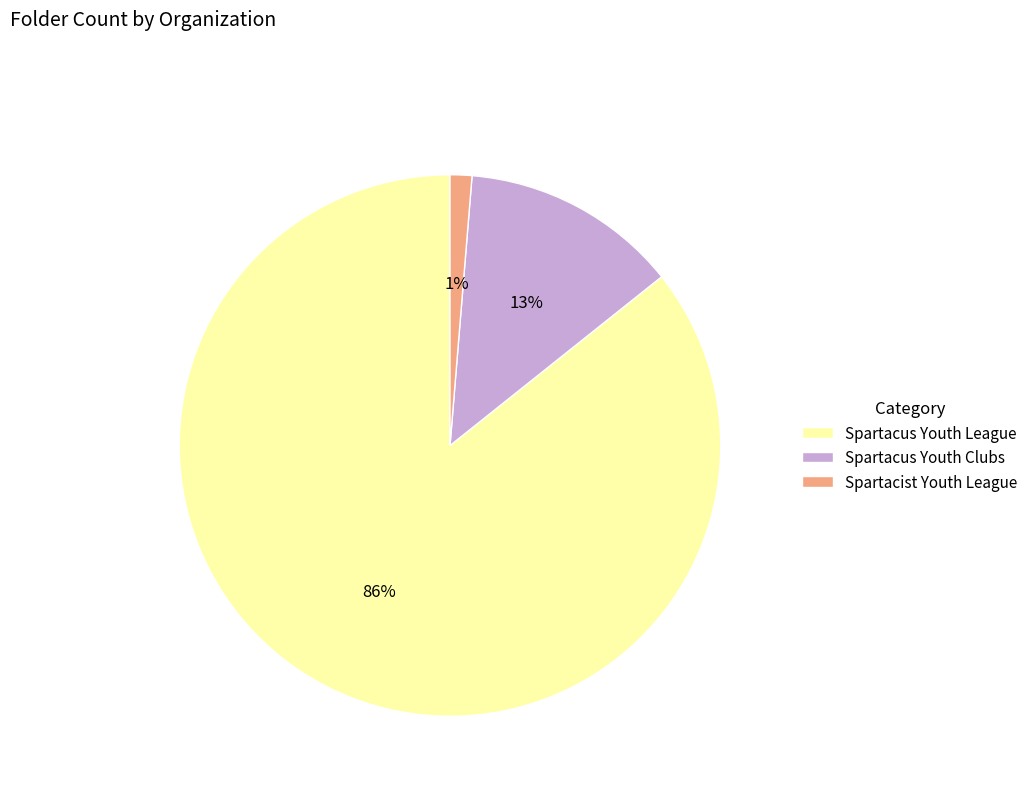

To the nearest percent, what portion does Spartacus Youth Clubs represent?

13%